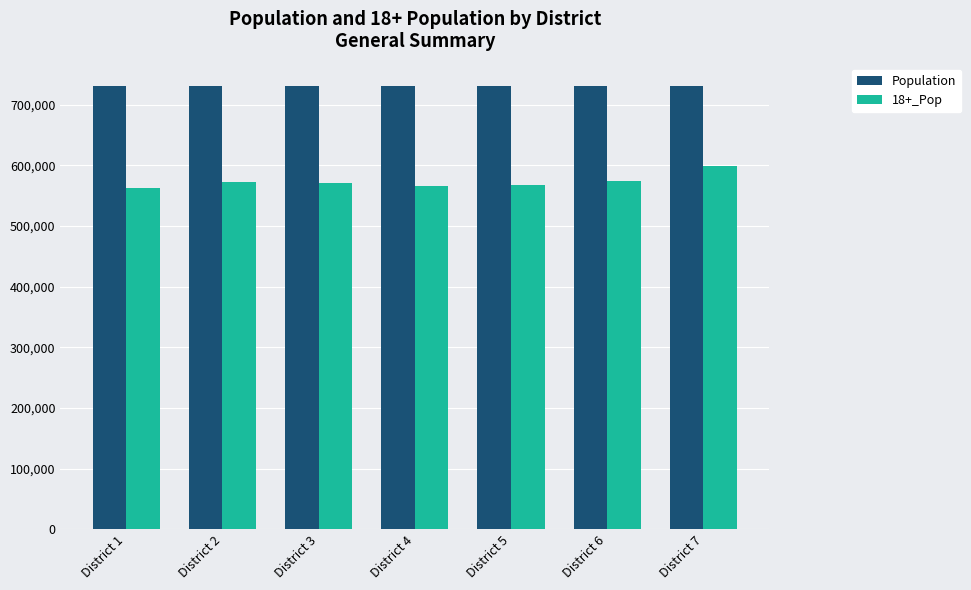

Which series has the largest total across all categories?

Population